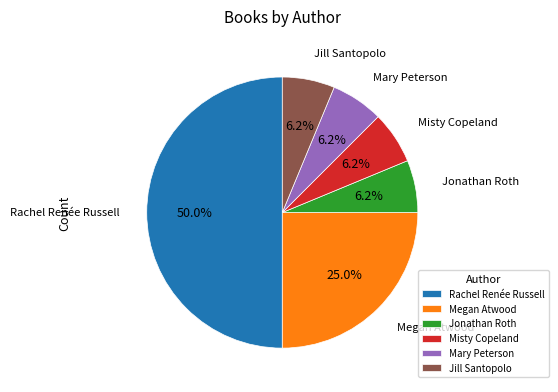

Which category has the biggest portion of the pie?

Rachel Renée Russell